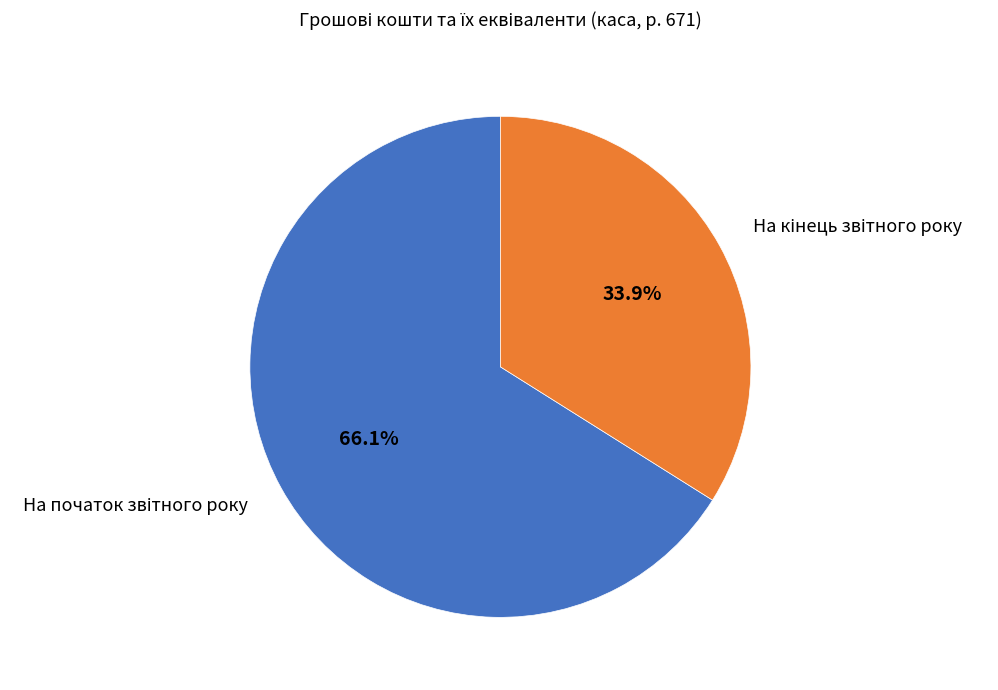

Is there a majority slice in this chart?

Yes